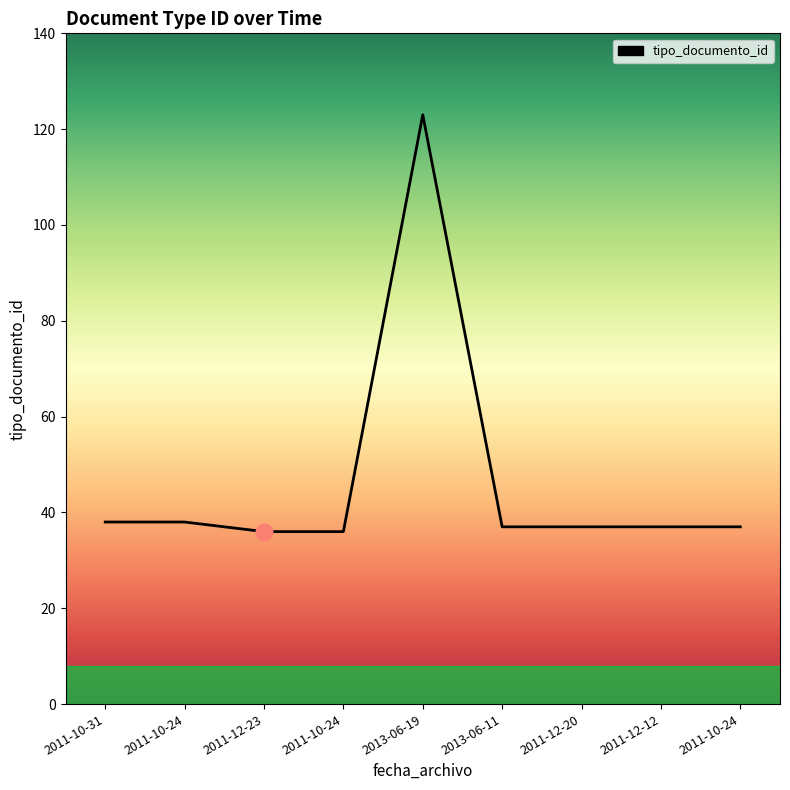

Does the chart have visible grid lines?

No